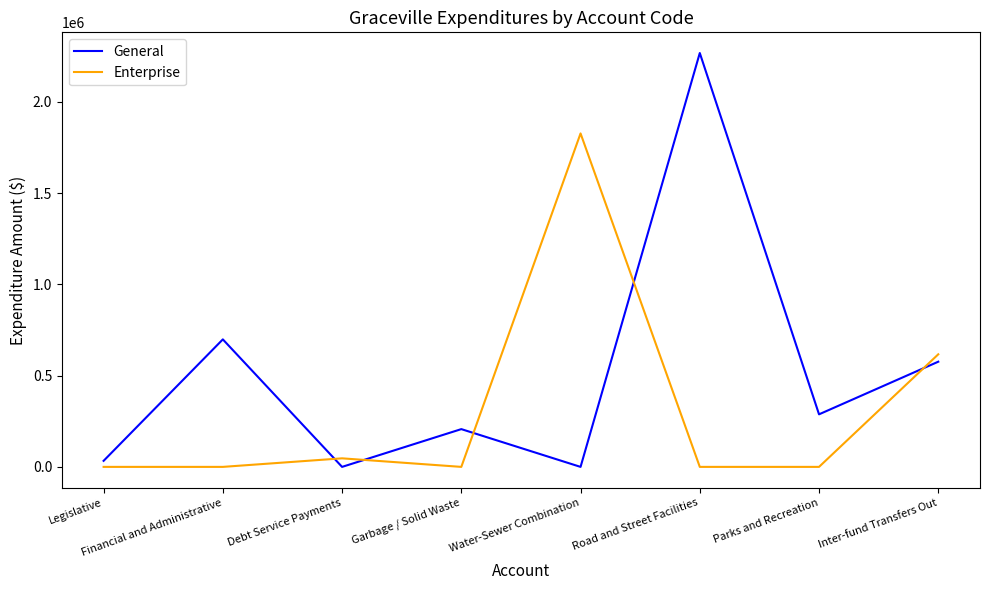

Does the chart have visible grid lines?

No